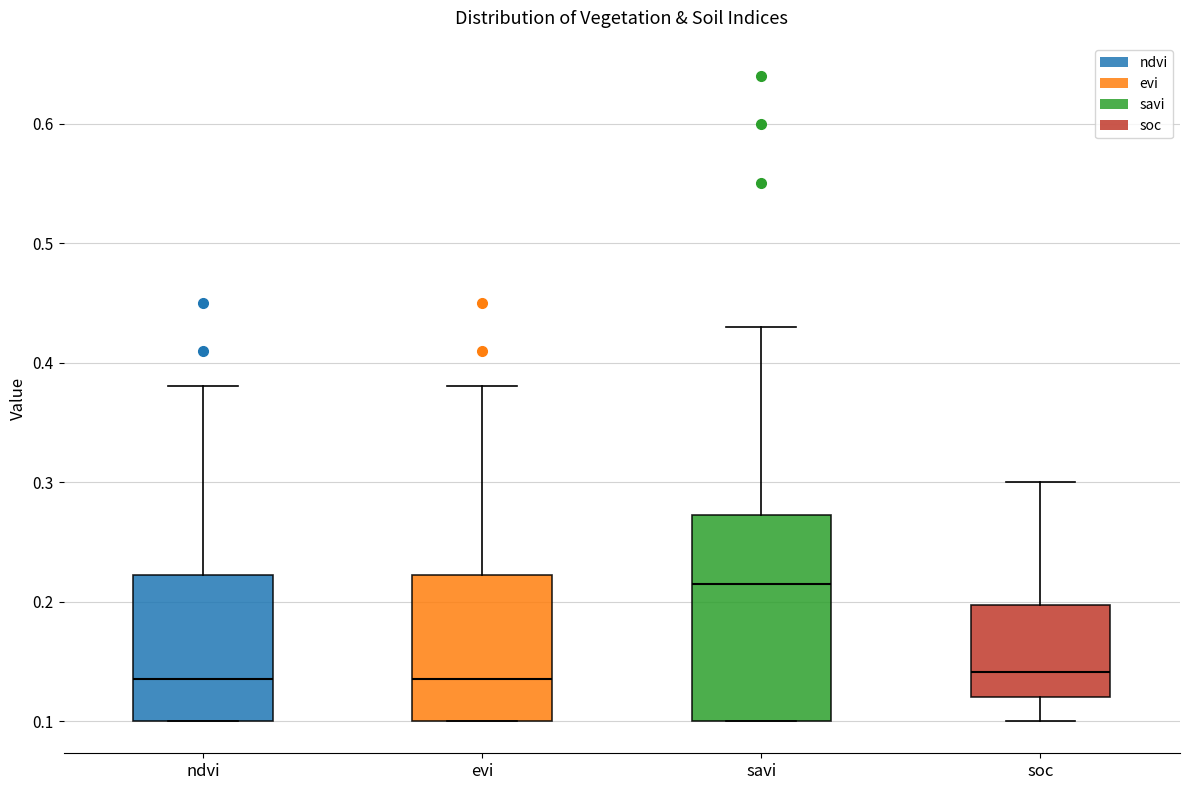

Reading left to right, read every box against the y-axis: the position of its median line, the range the box covers, and the ends of its whiskers. The values are not printed on the chart, so give them approximately, as read against the axis.

ndvi: median 0.14, box 0.10 to 0.22, whiskers 0.10 to 0.38
evi: median 0.14, box 0.10 to 0.22, whiskers 0.10 to 0.38
savi: median 0.22, box 0.10 to 0.27, whiskers 0.10 to 0.43
soc: median 0.14, box 0.12 to 0.20, whiskers 0.10 to 0.30